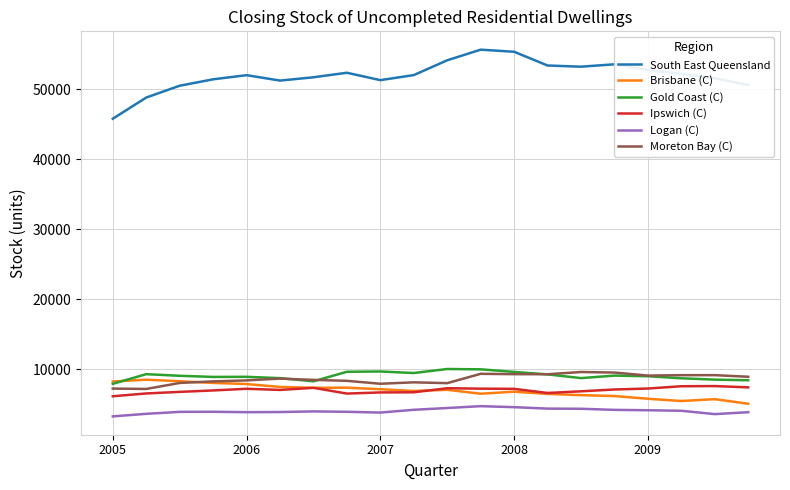

How many distinct data groups are displayed?

6